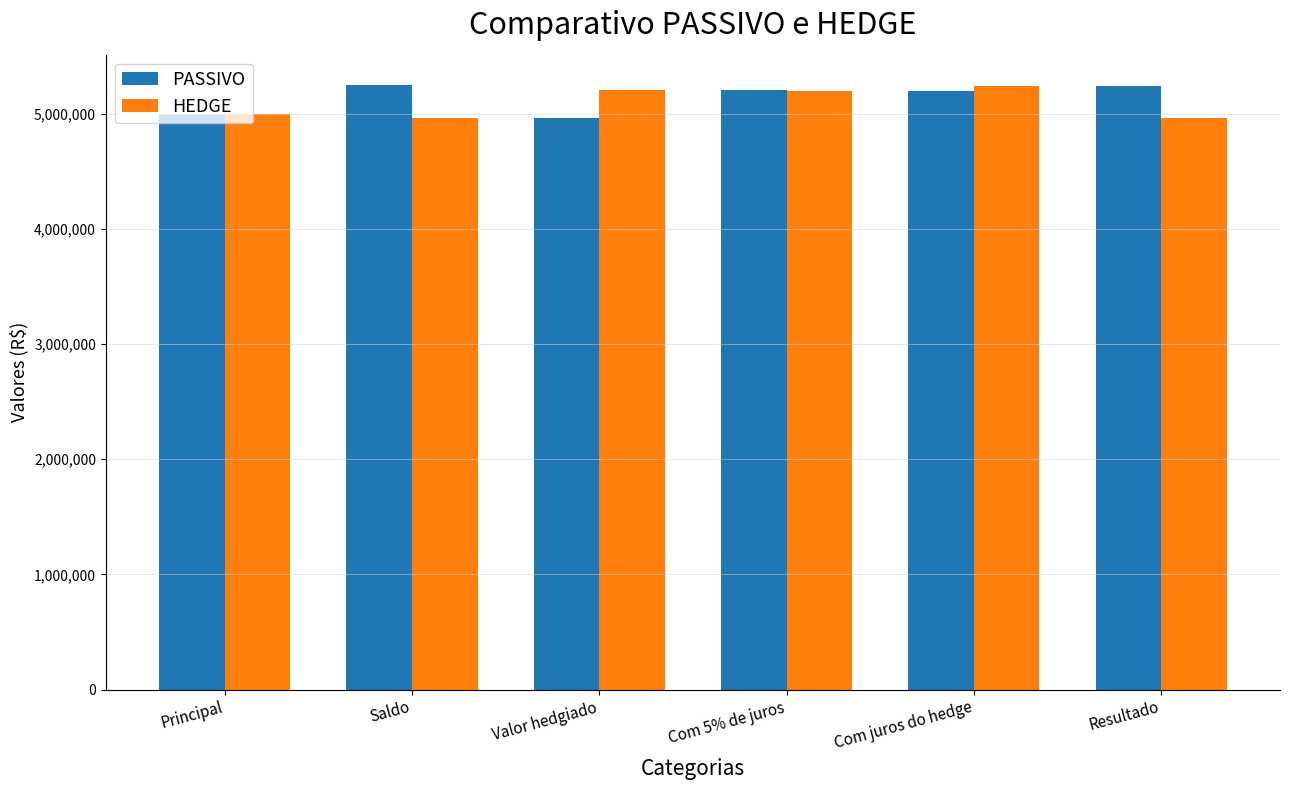

What is the difference between the maximum and minimum values in the PASSIVO series?

290396.0